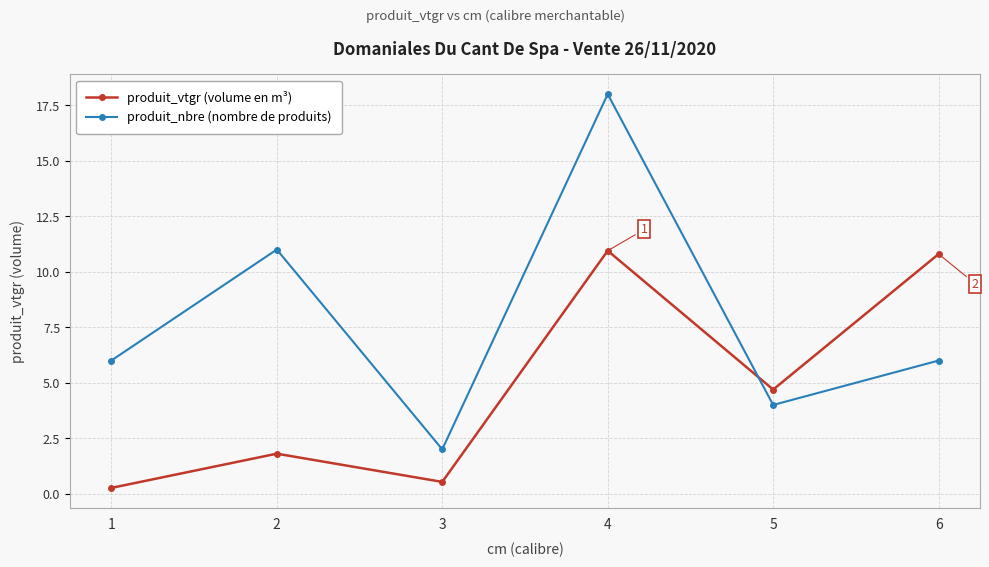

Count the number of data series in this chart.

2